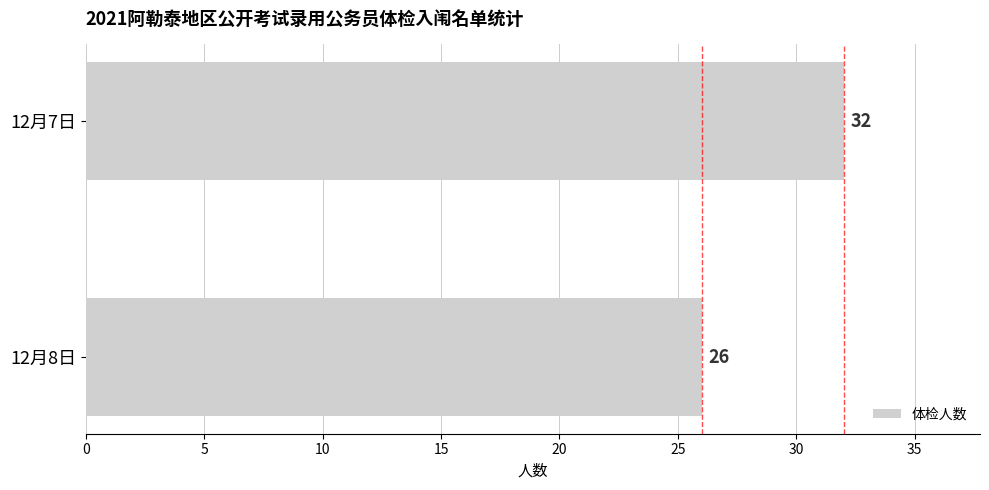

What is the average value?

29